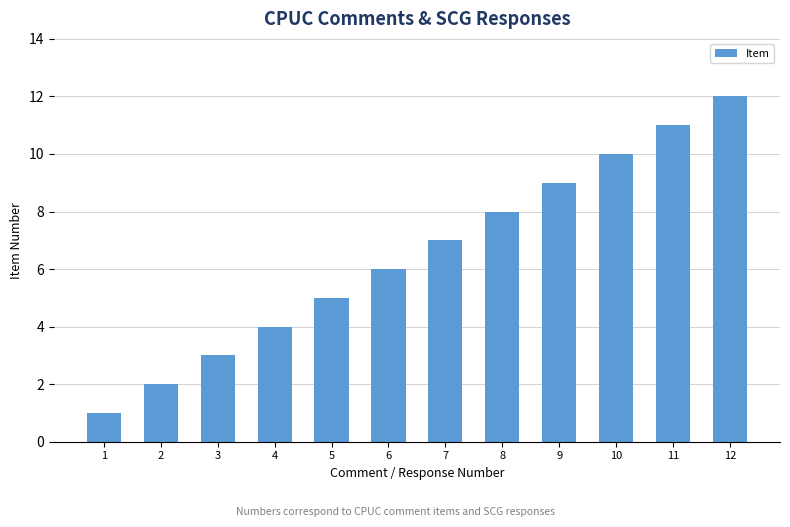

How many data points does each series have?

12